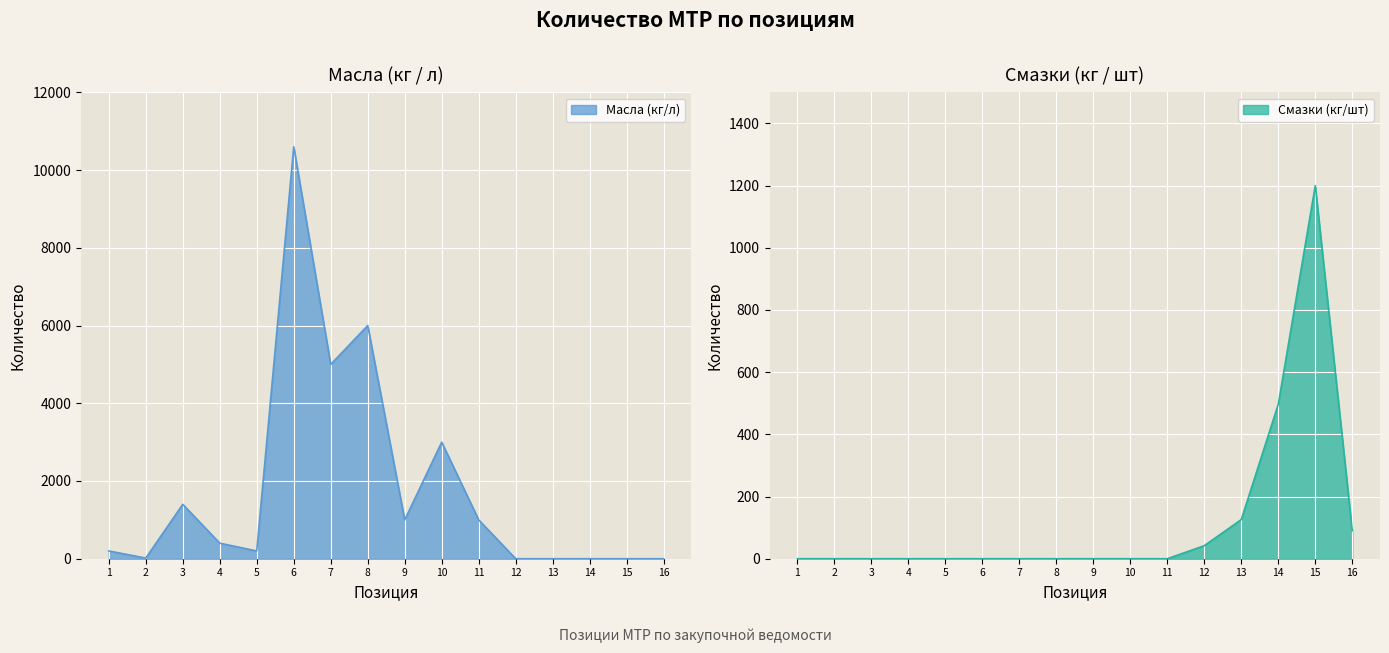

Does the chart display data point markers on the line(s)?

No